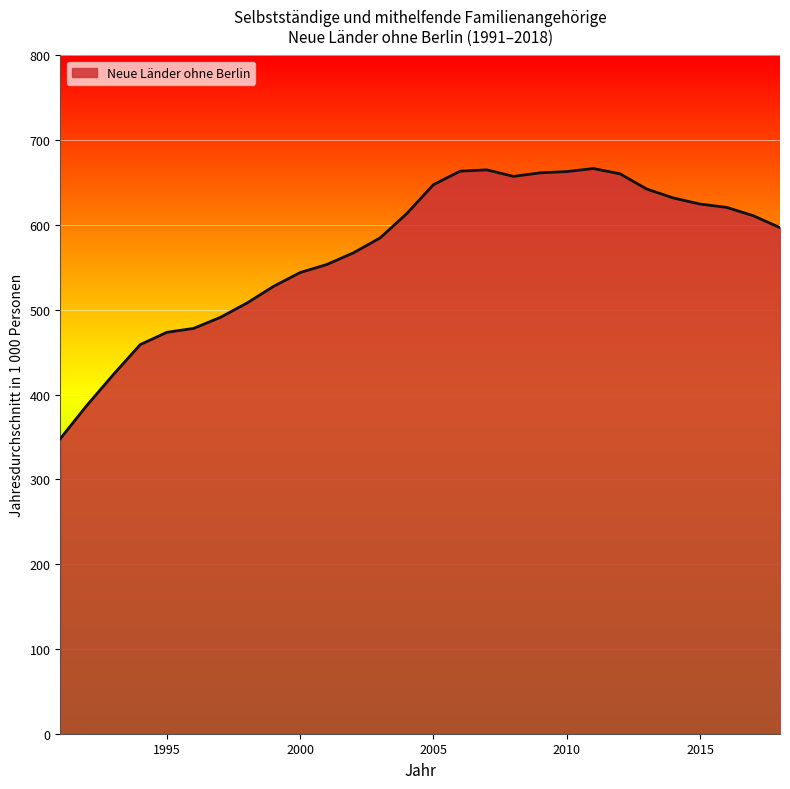

How many lines are shown in the chart?

1